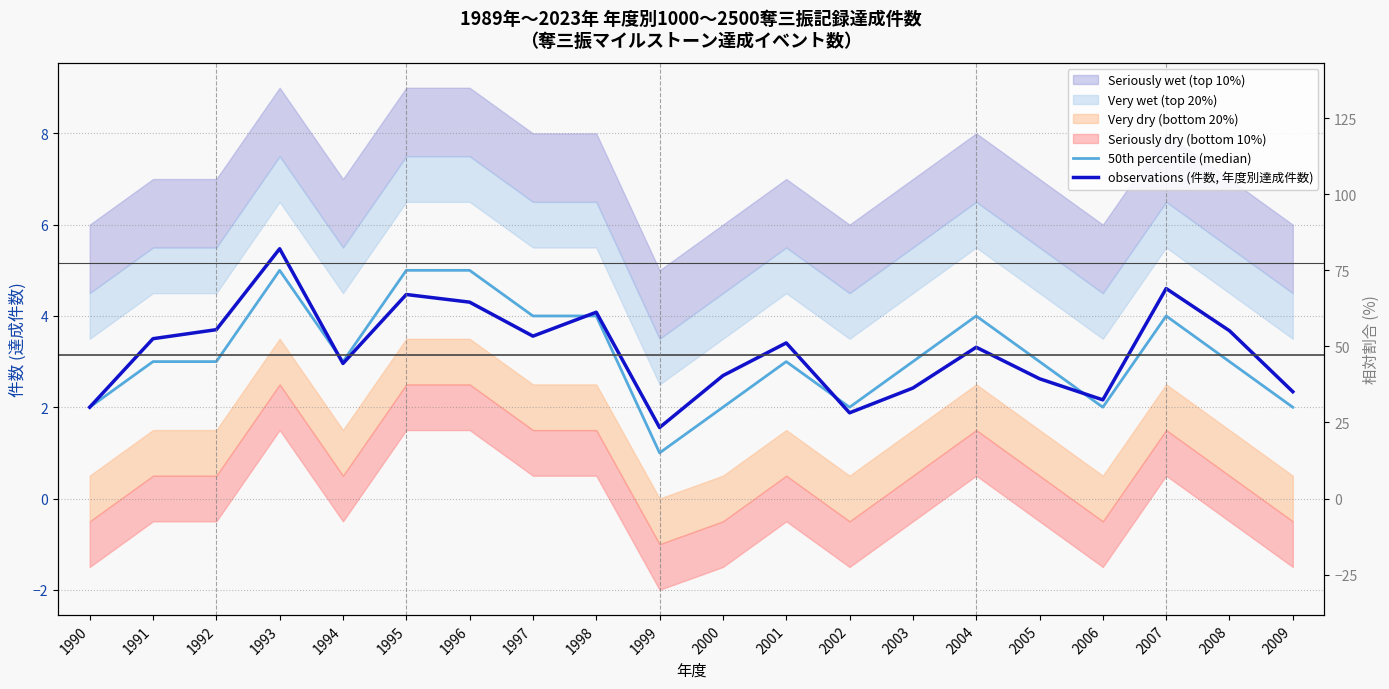

Reading left to right, list all the values displayed in this chart.

50th percentile (median): 1990=2.0	1991=3.0	1992=3.0	1993=5.0	1994=3.0	1995=5.0	1996=5.0	1997=4.0	1998=4.0	1999=1.0	2000=2.0	2001=3.0	2002=2.0	2003=3.0	2004=4.0	2005=3.0	2006=2.0	2007=4.0	2008=3.0	2009=2.0
observations (件数, 年度別達成件数): 1990=2.0	1991=3.5	1992=3.7	1993=5.5	1994=3.0	1995=4.5	1996=4.3	1997=3.6	1998=4.1	1999=1.6	2000=2.7	2001=3.4	2002=1.9	2003=2.4	2004=3.3	2005=2.6	2006=2.2	2007=4.6	2008=3.7	2009=2.3